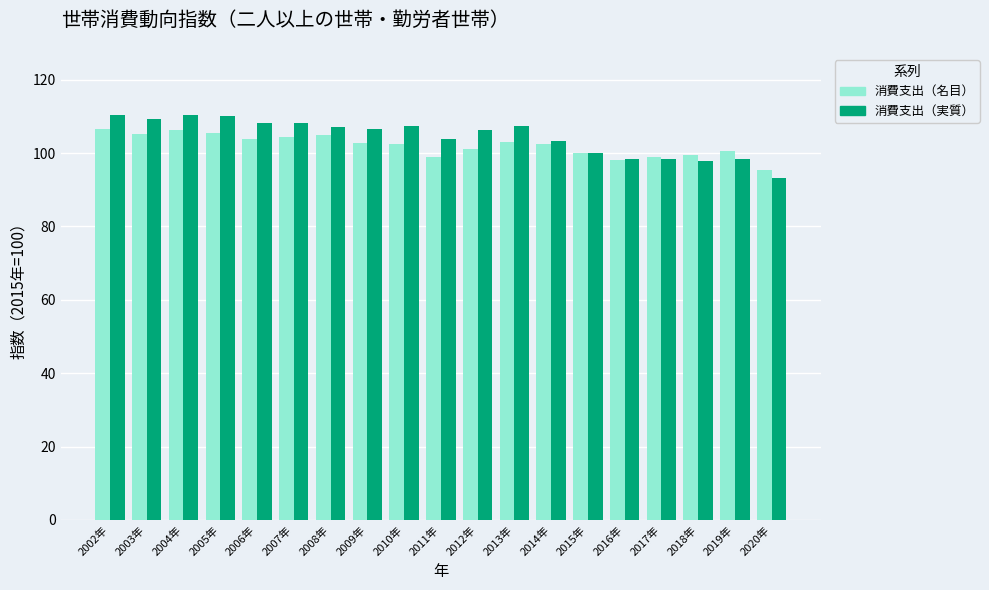

The value of 消費支出（実質） at 2015年 is 100.0. True or false?

True